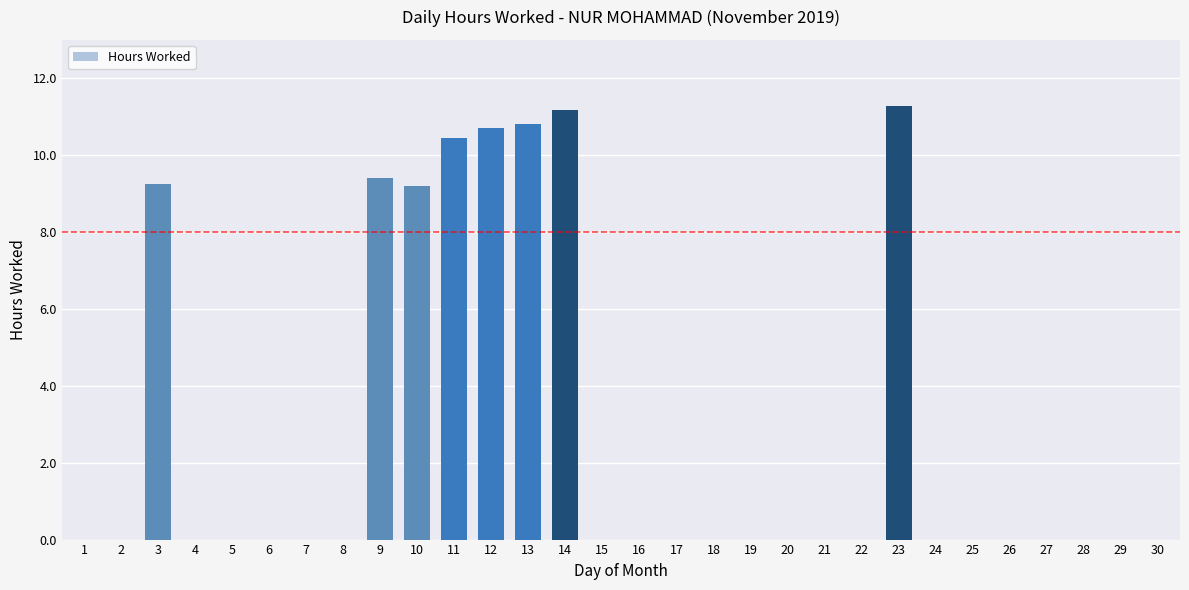

What is the sum of the values at 24 and 9?

9.4